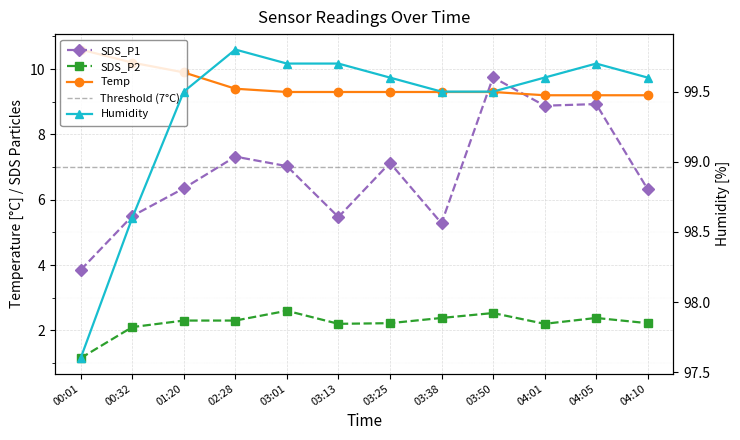

List the labels in order of SDS_P1 value, smallest first.

00:01, 03:38, 03:13, 00:32, 04:10, 01:20, 03:01, 03:25, 02:28, 04:01, 04:05, 03:50